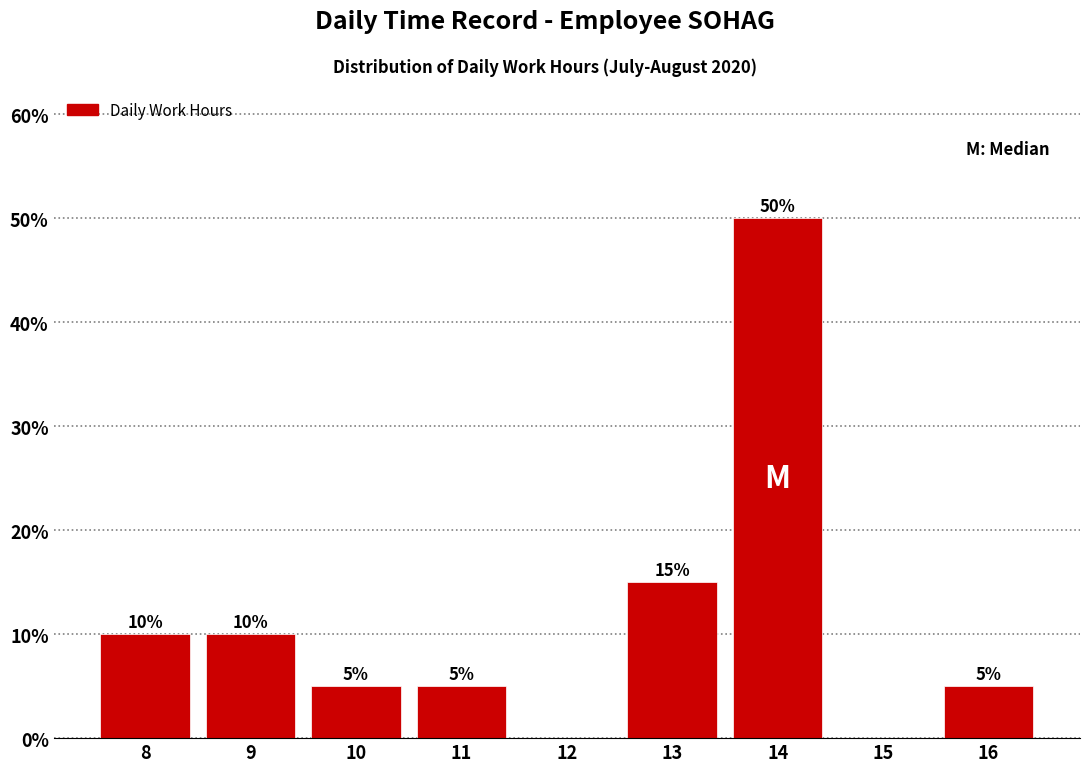

Reading left to right, extract all data points from this chart.

8=10	9=10	10=5	11=5	12=0	13=15	14=50	15=0	16=5